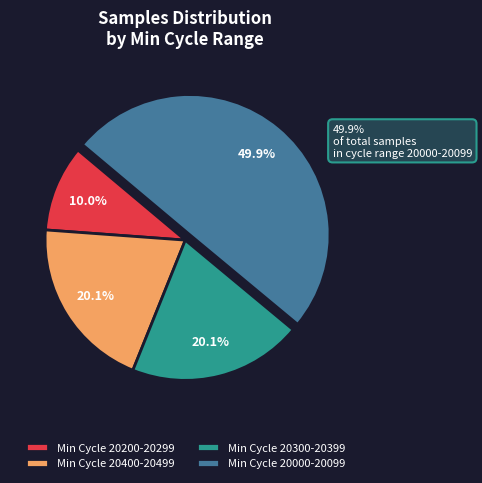

The 22 slice represents 10% of the pie. True or false?

True